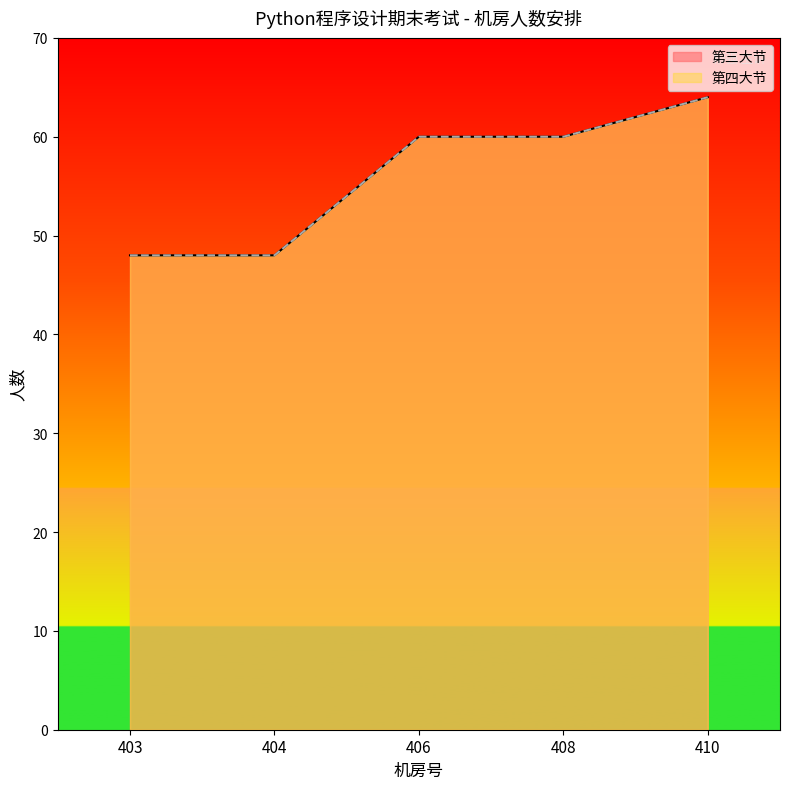

What are all the series names shown in the legend?

第三大节, 第四大节